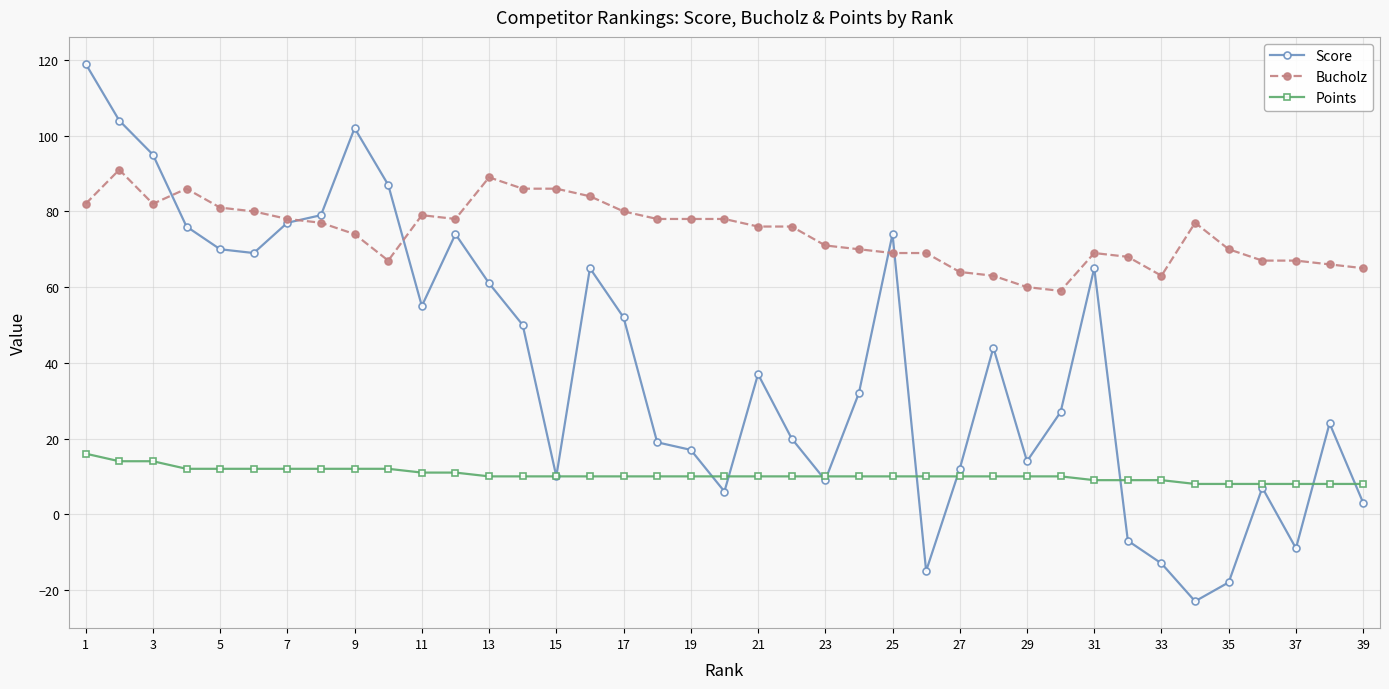

True or false: Bucholz and Points intersect in this chart.

False